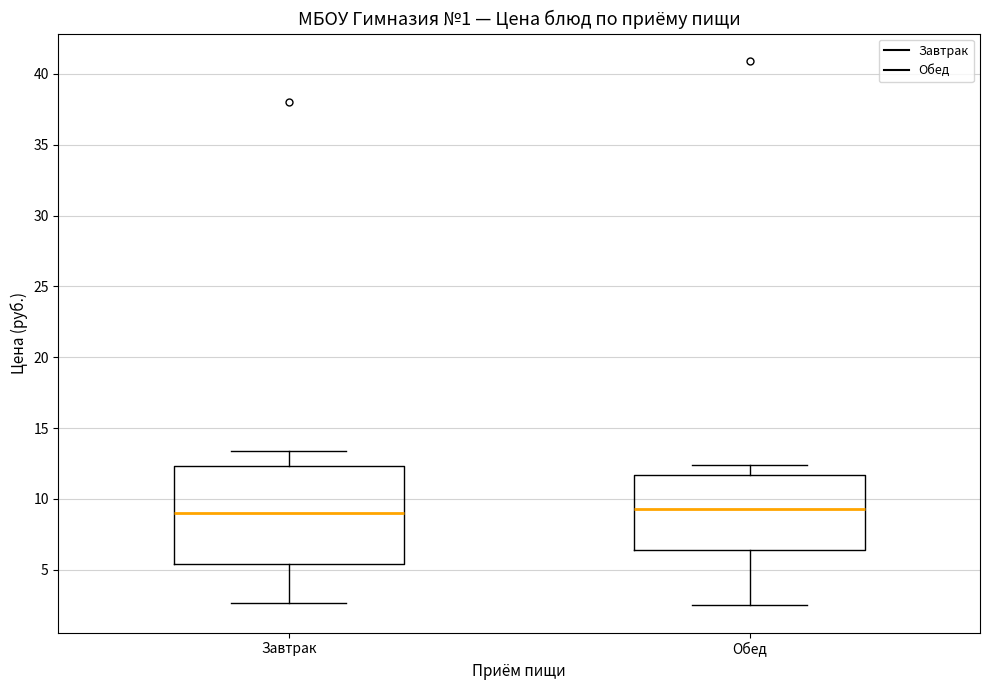

Where is the lower edge of the box for Завтрак on the y-axis? The values are not printed on the chart, so give them approximately, as read against the axis.

5.5